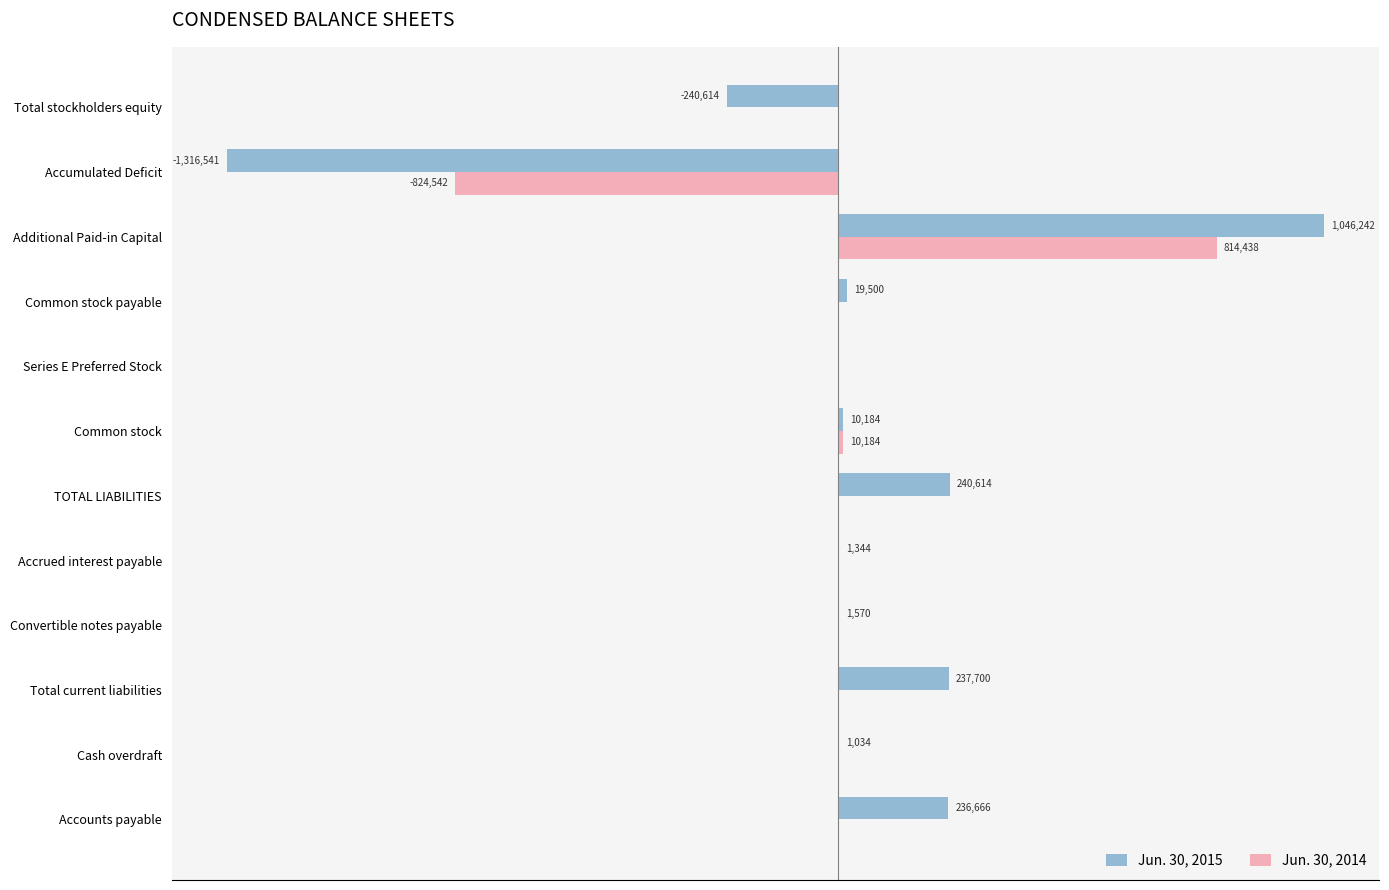

What are all the series names shown in the legend?

Jun. 30, 2015, Jun. 30, 2014